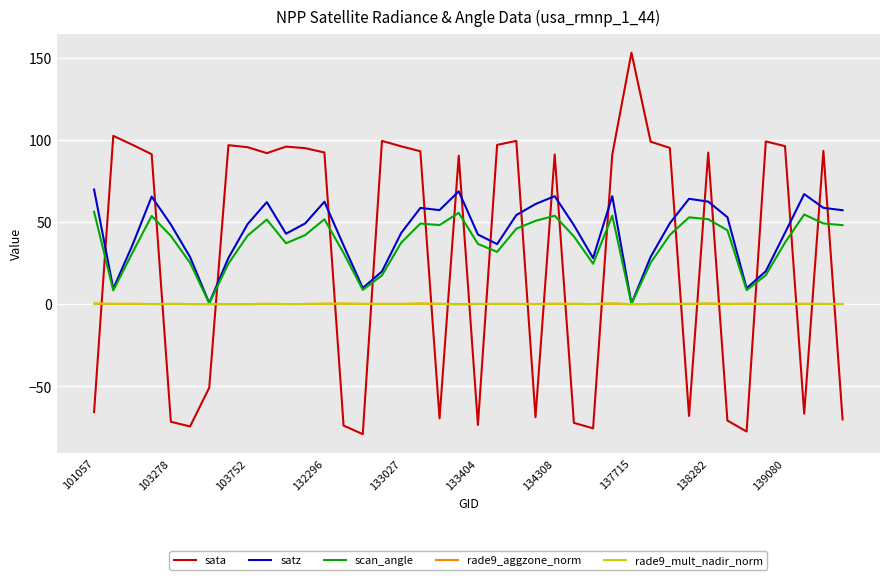

Which series has the largest range (max minus min)?

sata